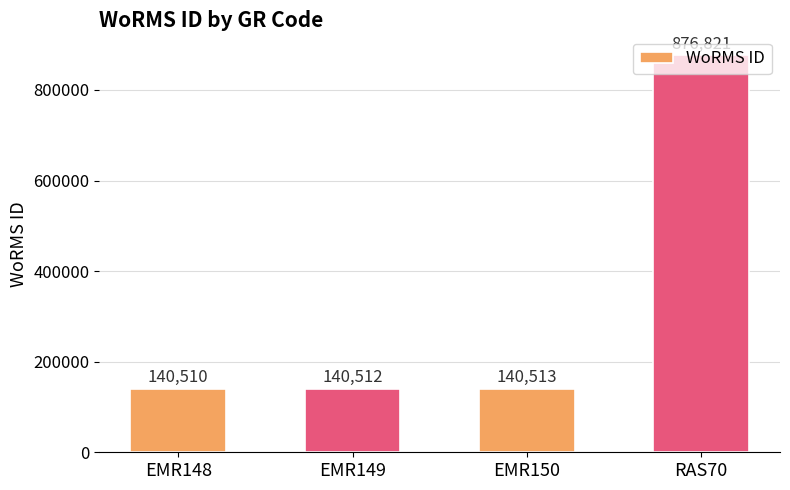

Count the number of data series in this chart.

1